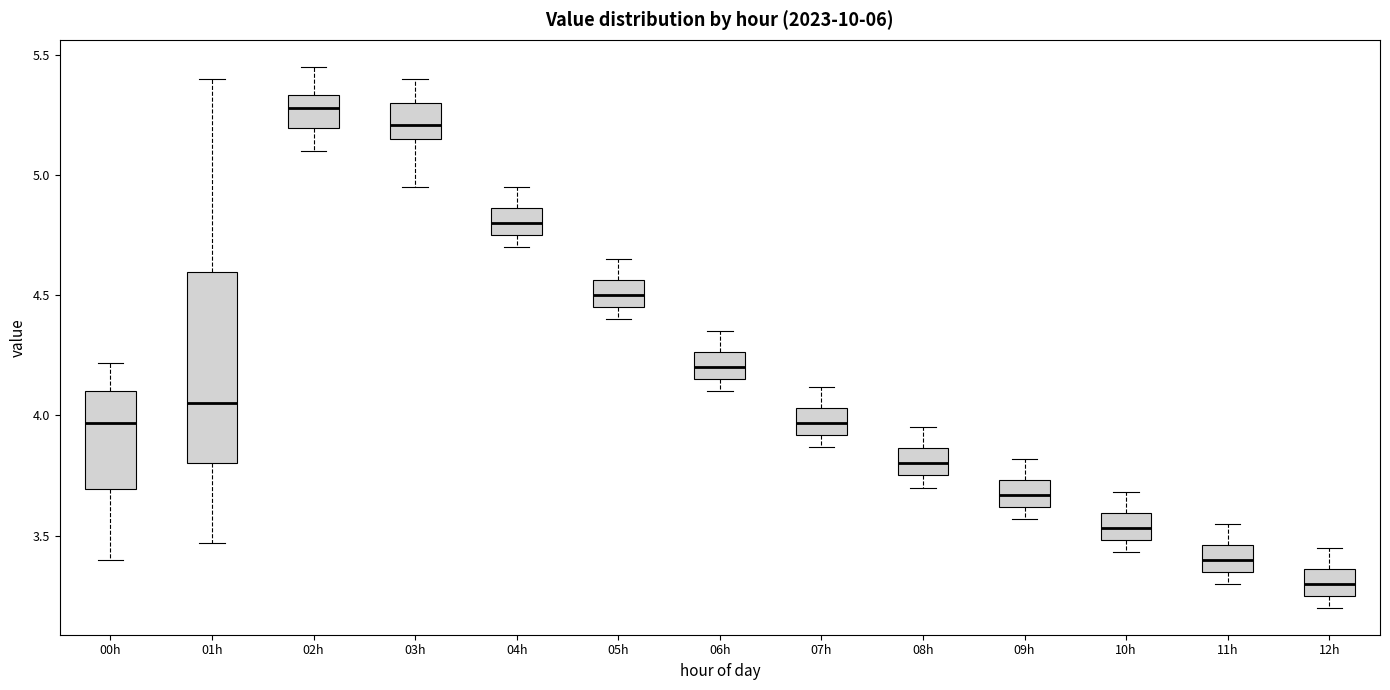

Which box is the tallest, from its lower edge to its upper edge?

01h